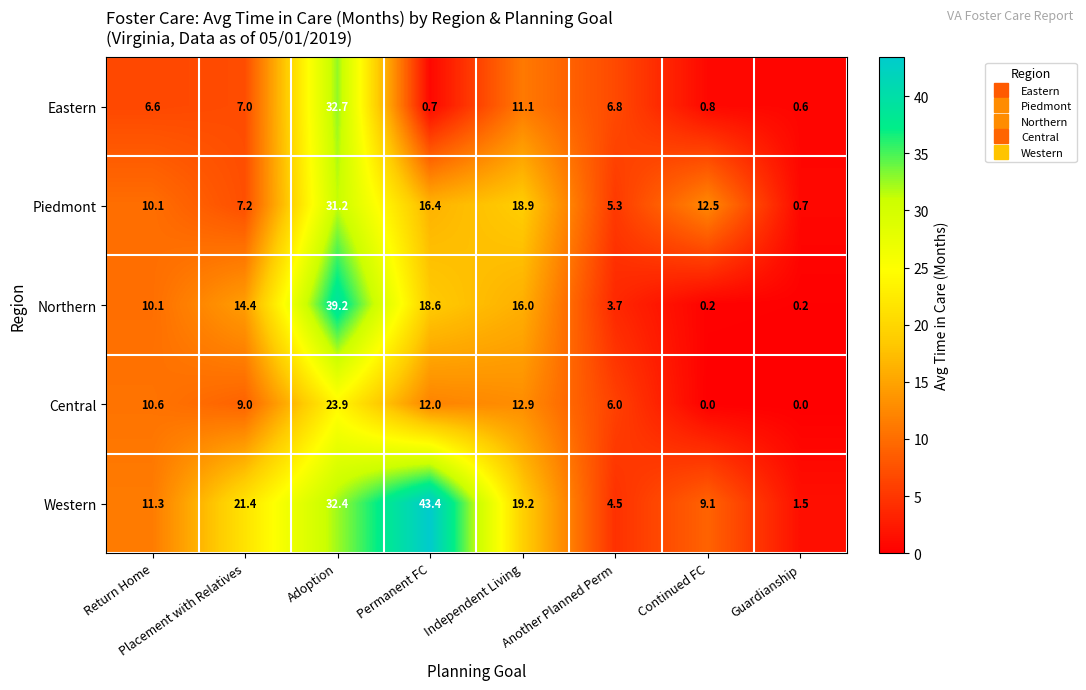

Which series has the largest total across all categories?

Western